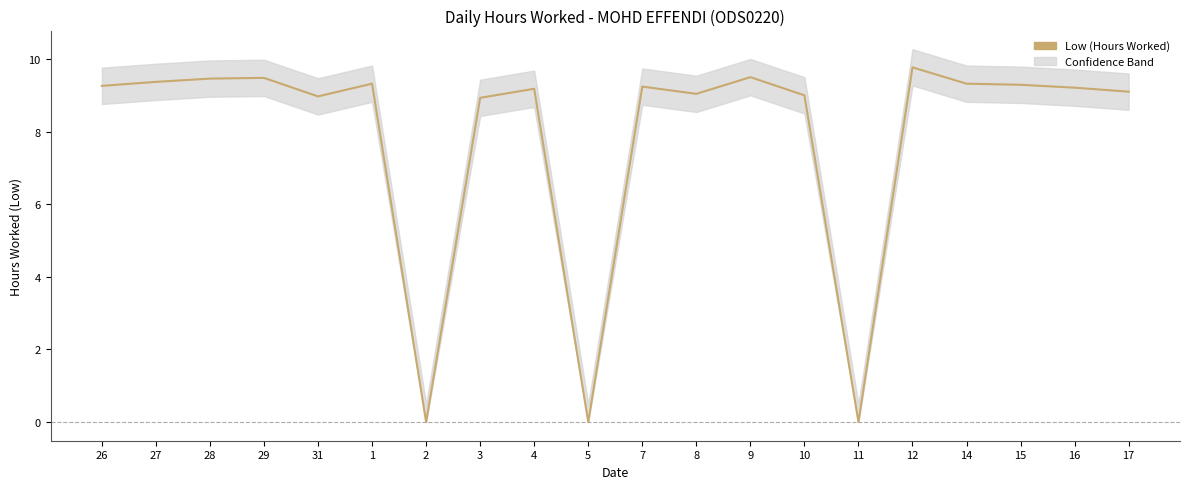

What is the difference between the maximum and minimum values?

9.8